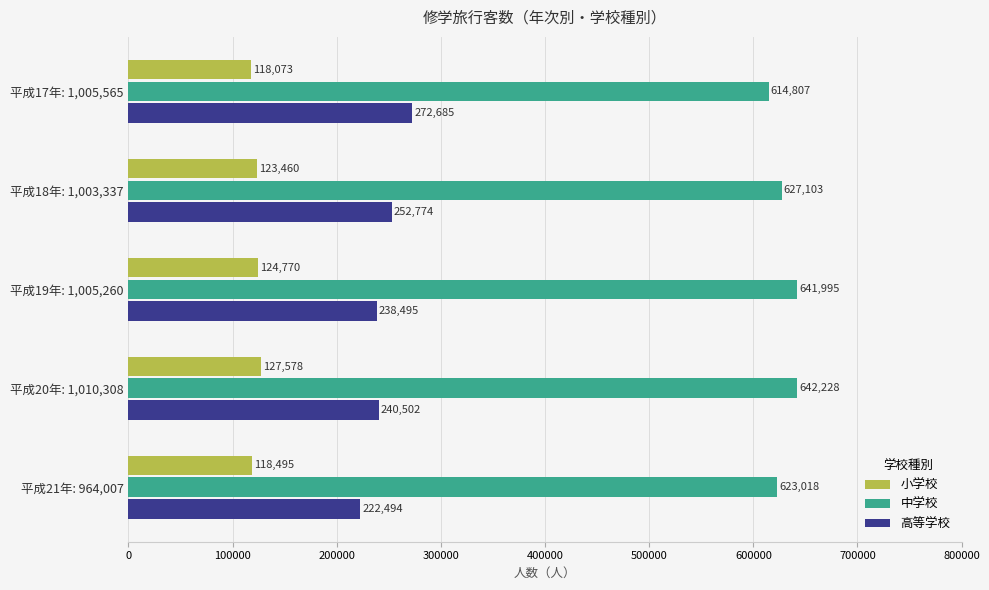

What is the sum of the 中学校 values at 平成19年: 1,005,260 and 平成18年: 1,003,337?

1269098